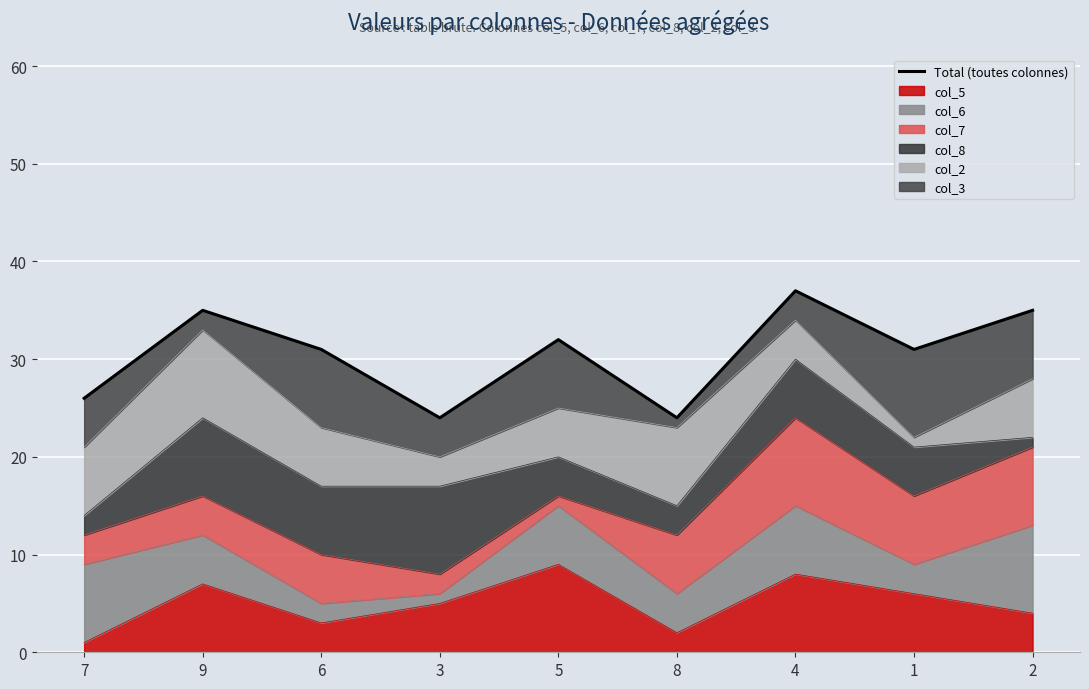

What is the value of the 4th point from the left?

24